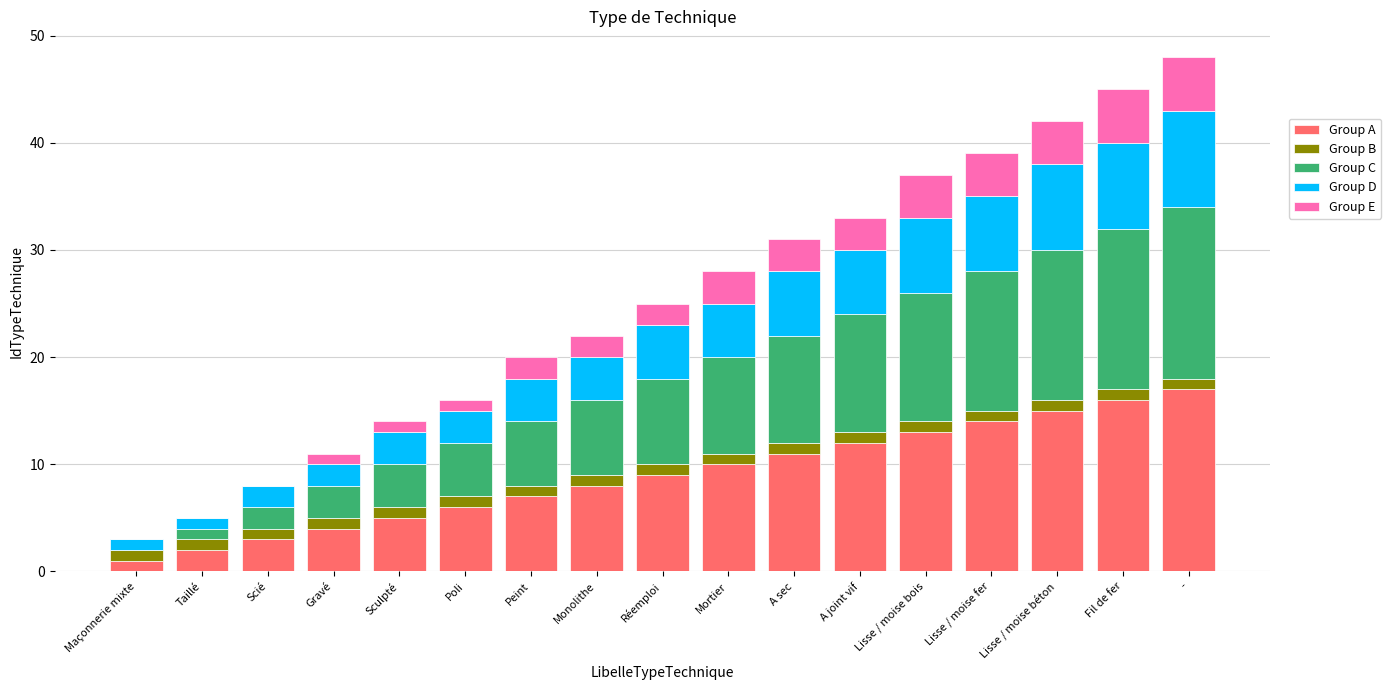

What is the maximum value for Group A?

17